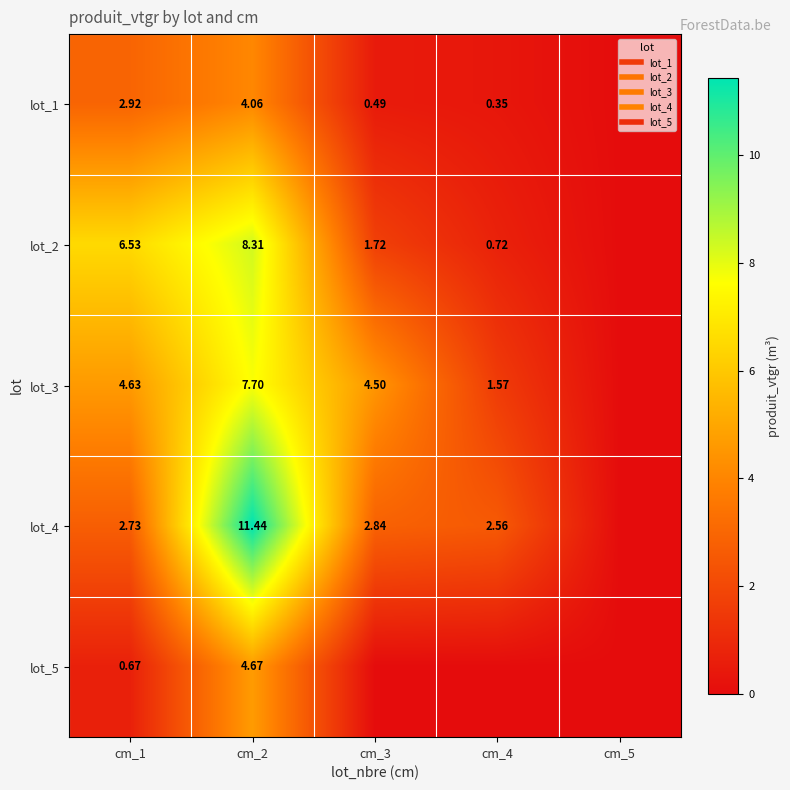

The lot_4 series shows 6.9 at cm_5. True or false?

False